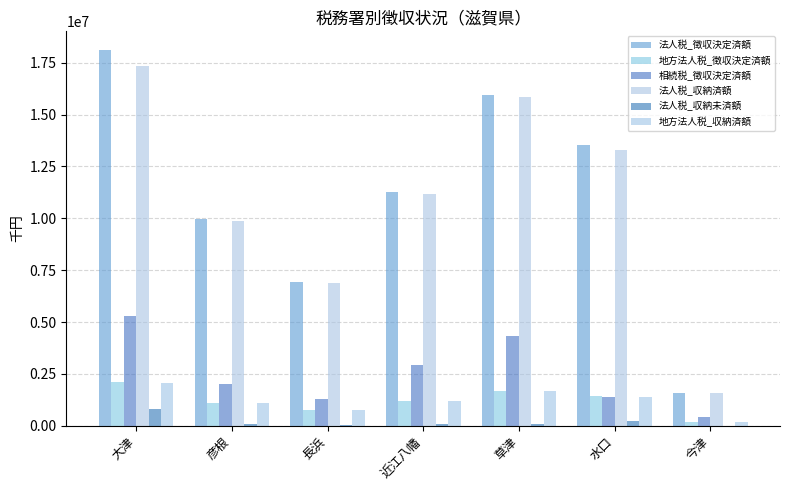

What is the difference between the 法人税_徴収決定済額 values at 草津 and 水口?

2412796